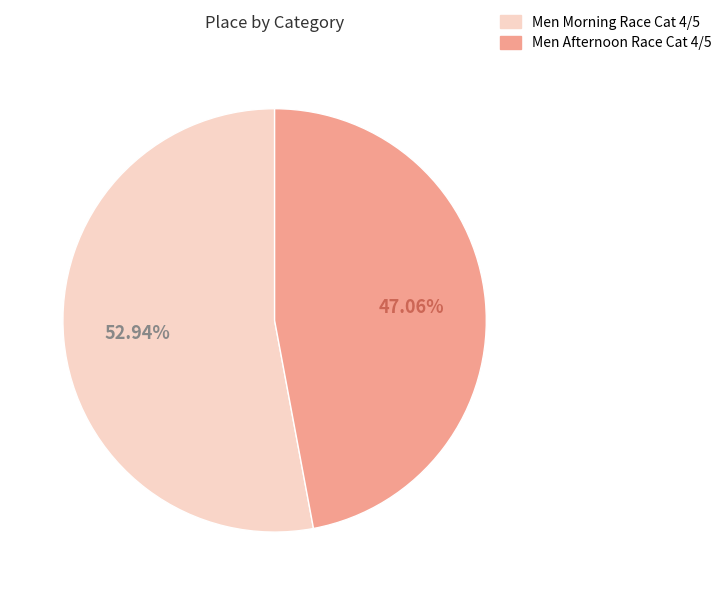

Which has a higher value, Men Afternoon Race Cat 4/5 or Men Morning Race Cat 4/5?

Men Morning Race Cat 4/5